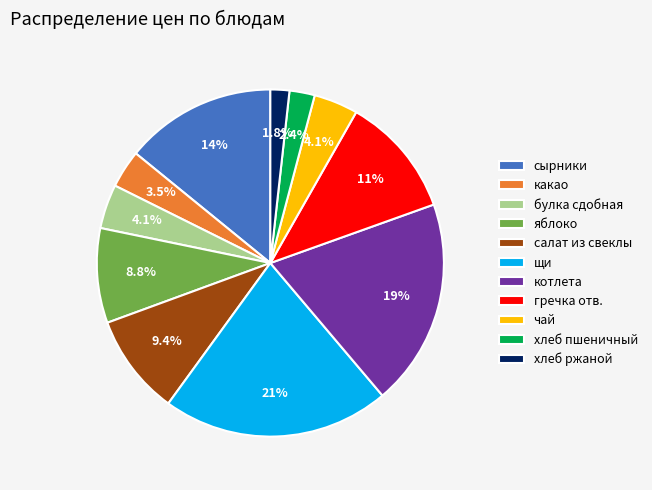

Count the number of slices in the pie.

11